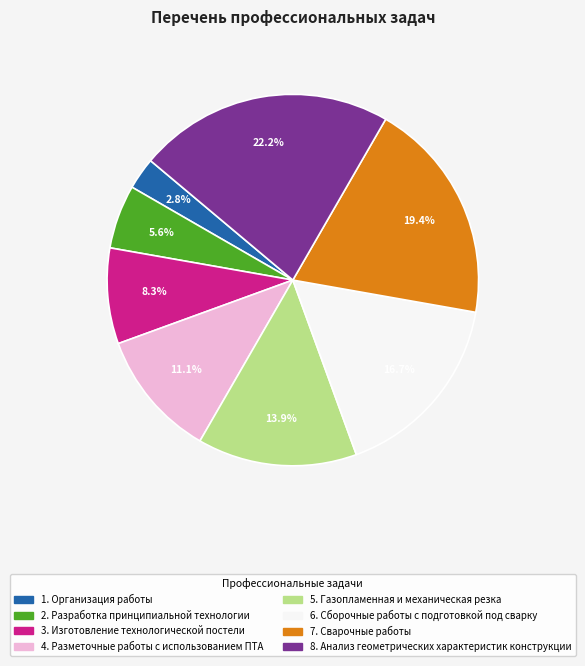

How many segments does this pie chart have?

8